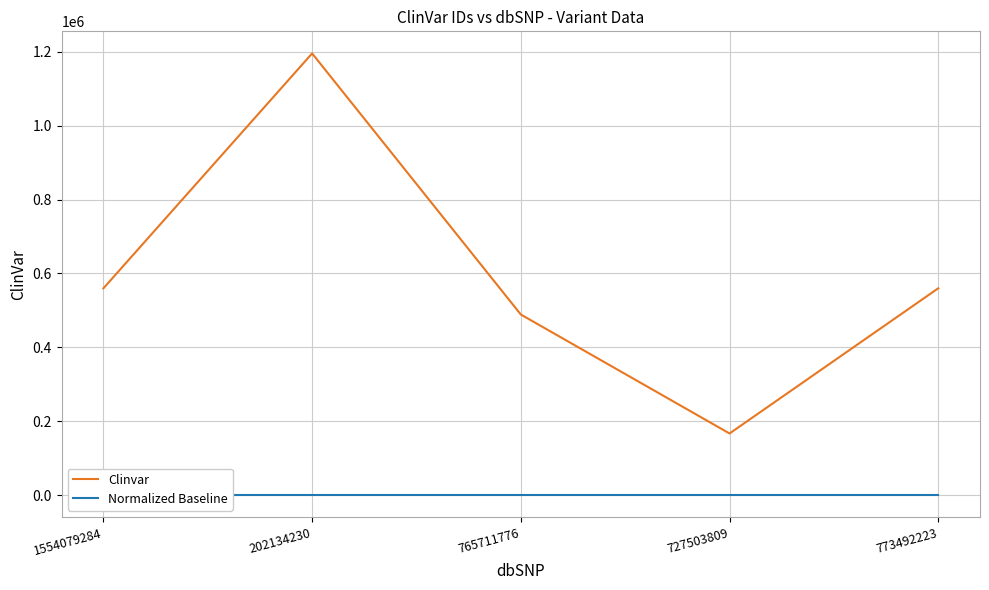

How many lines are shown in the chart?

2